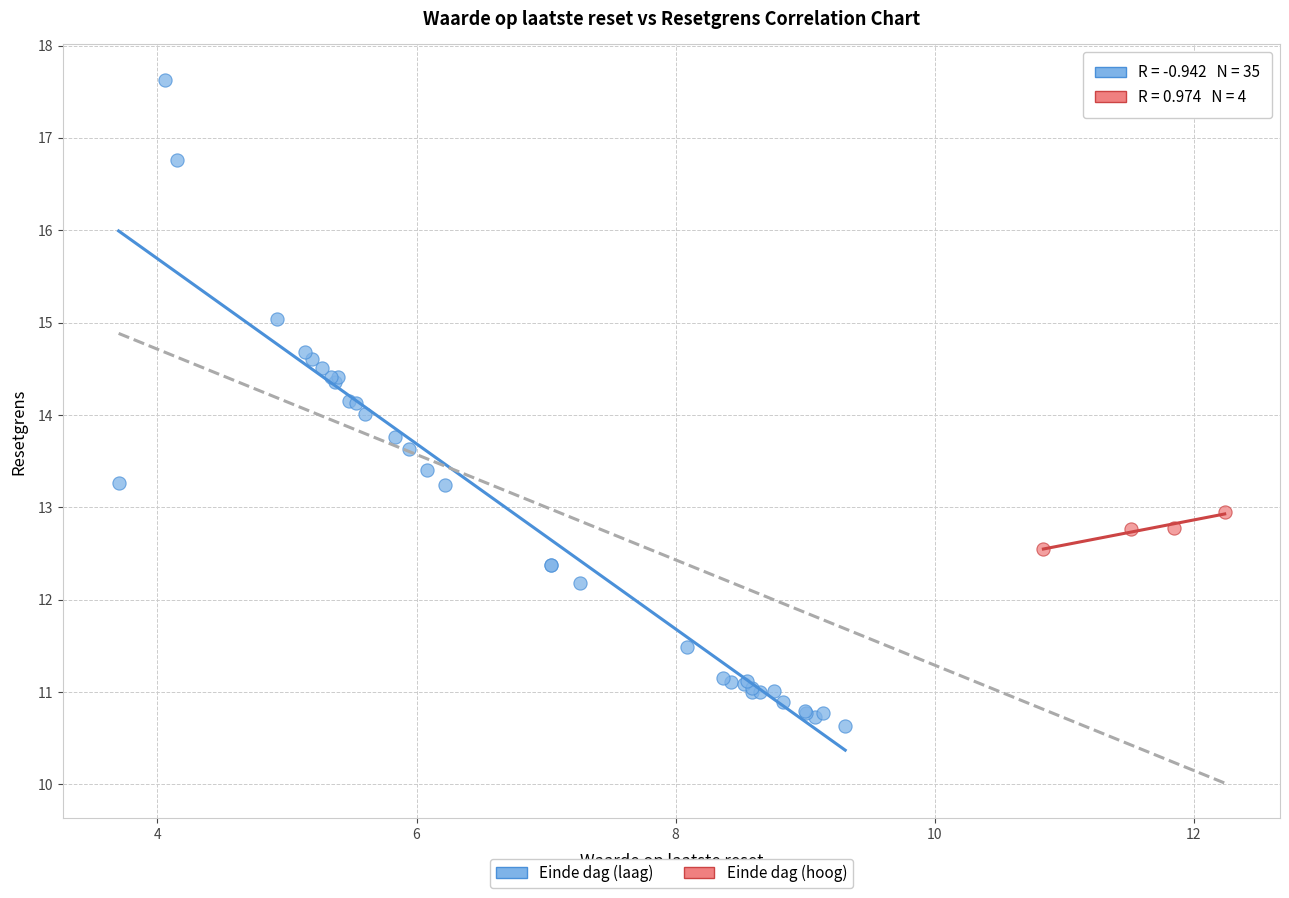

Which series reaches the maximum Y coordinate?

Einde dag (laag)